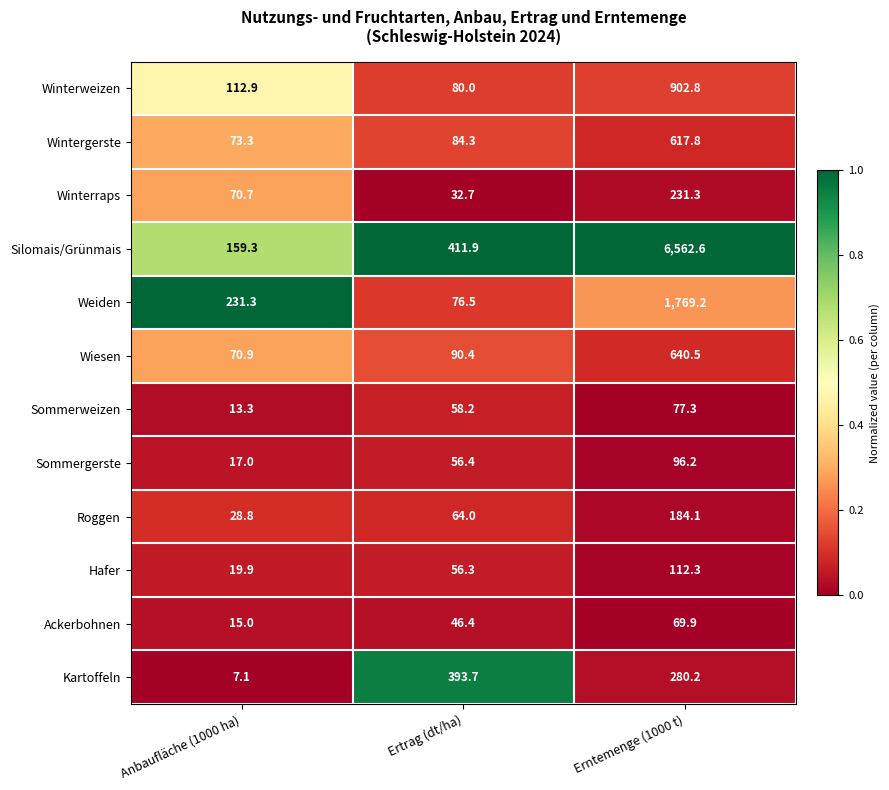

What is the greatest value displayed?

6562.6